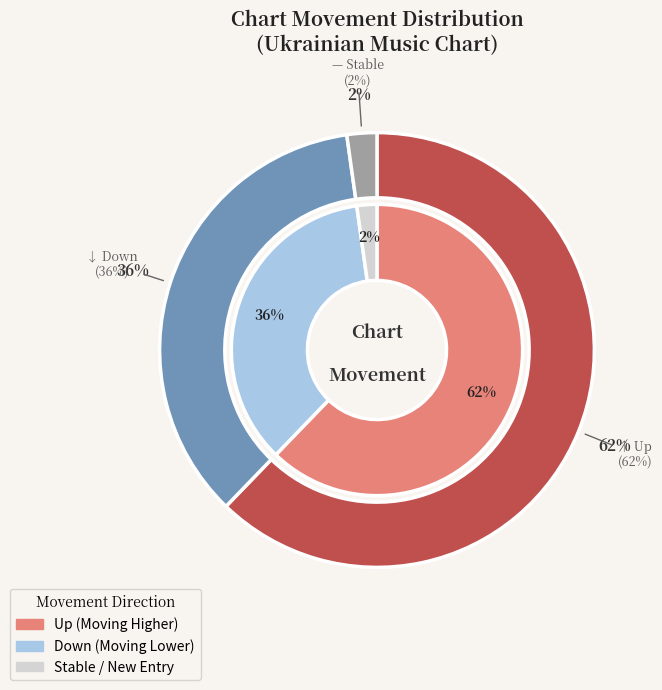

How many segments does this pie chart have?

3